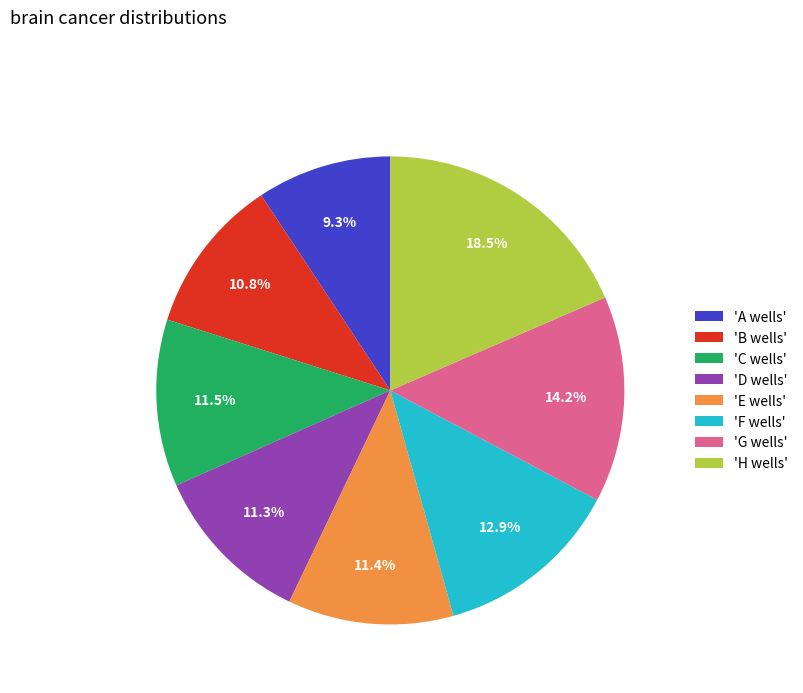

Count the number of slices in the pie.

8